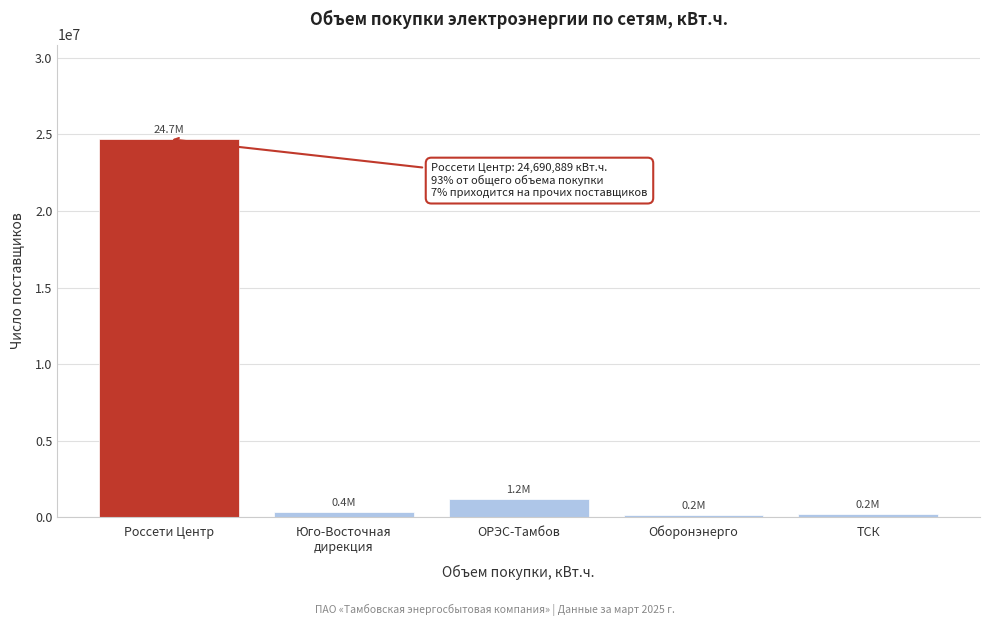

Where is the data nearest to the value 12433605?

ОРЭС-Тамбов